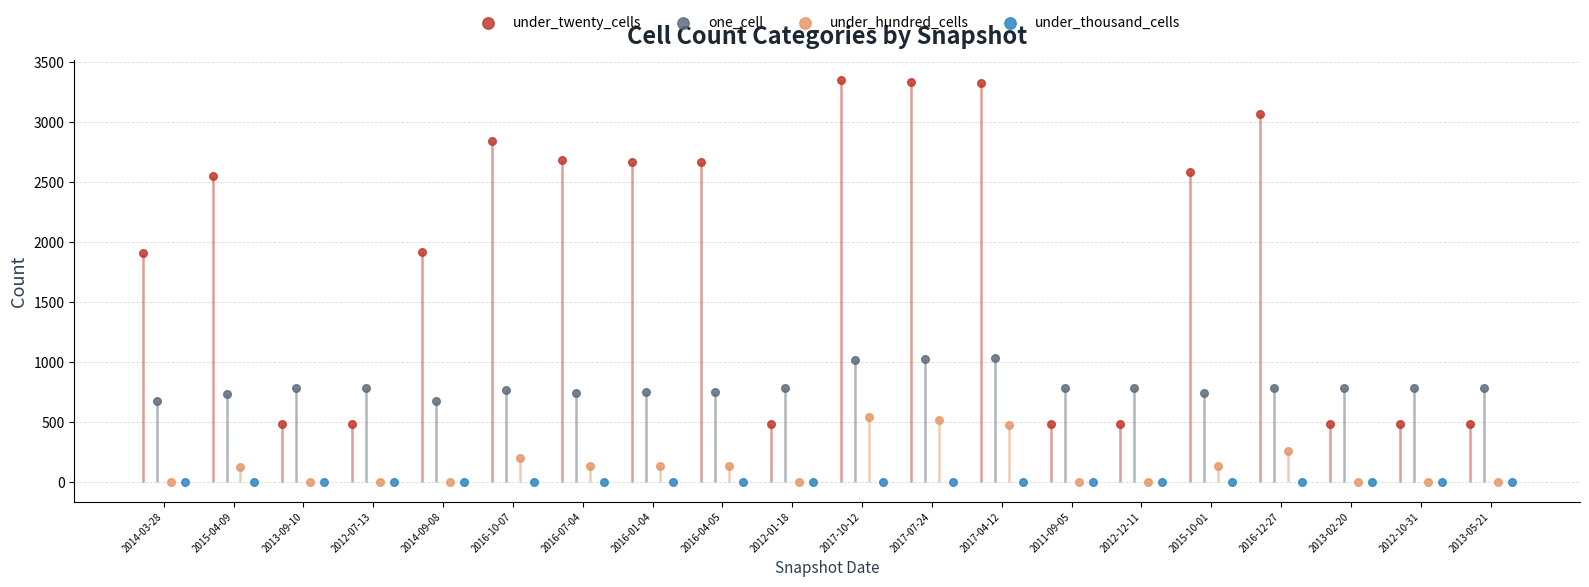

Which series has the largest total across all categories?

under_twenty_cells